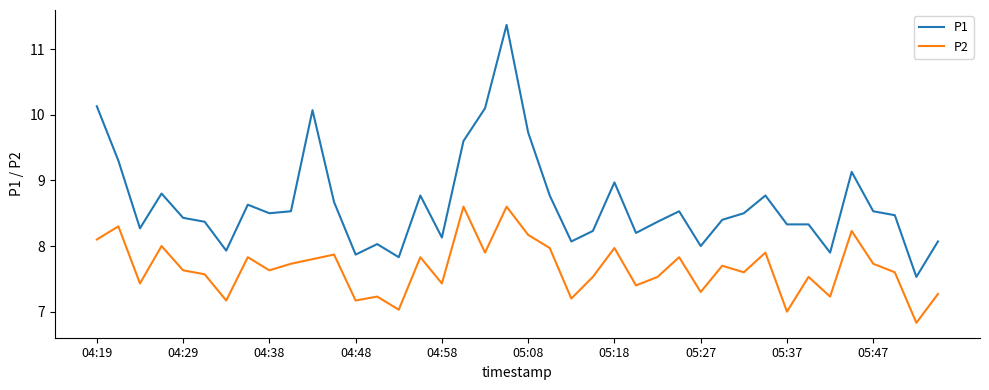

What is the minimum value for P1?

7.5